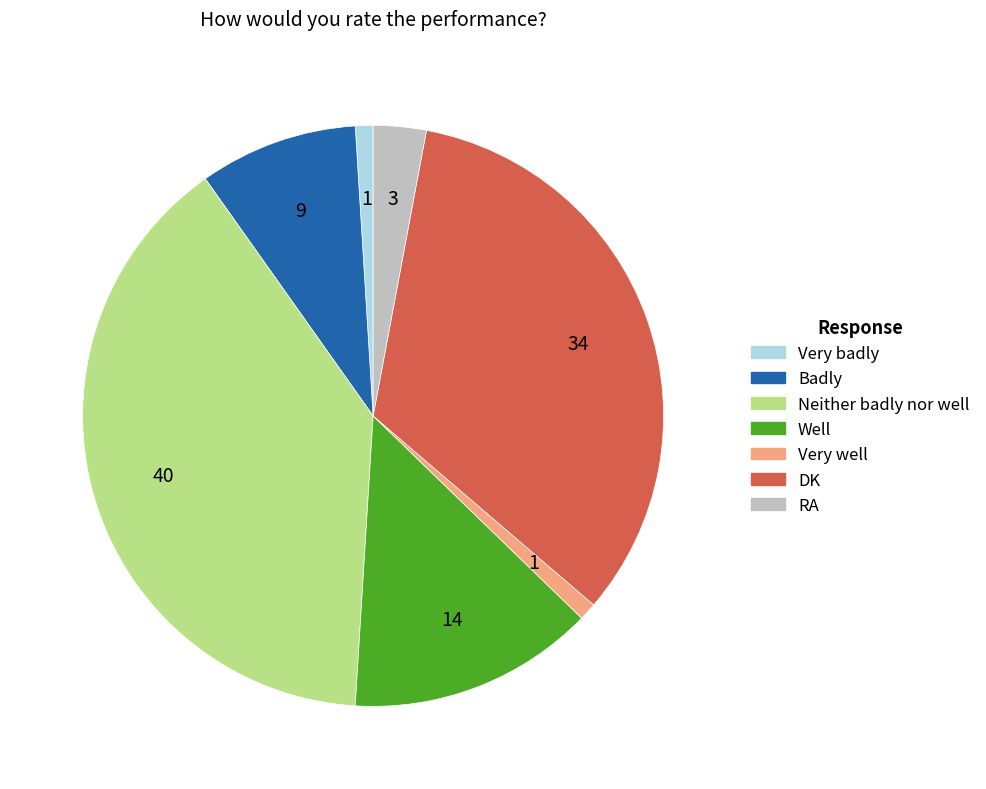

True or false: Badly accounts for 1% of the total.

False